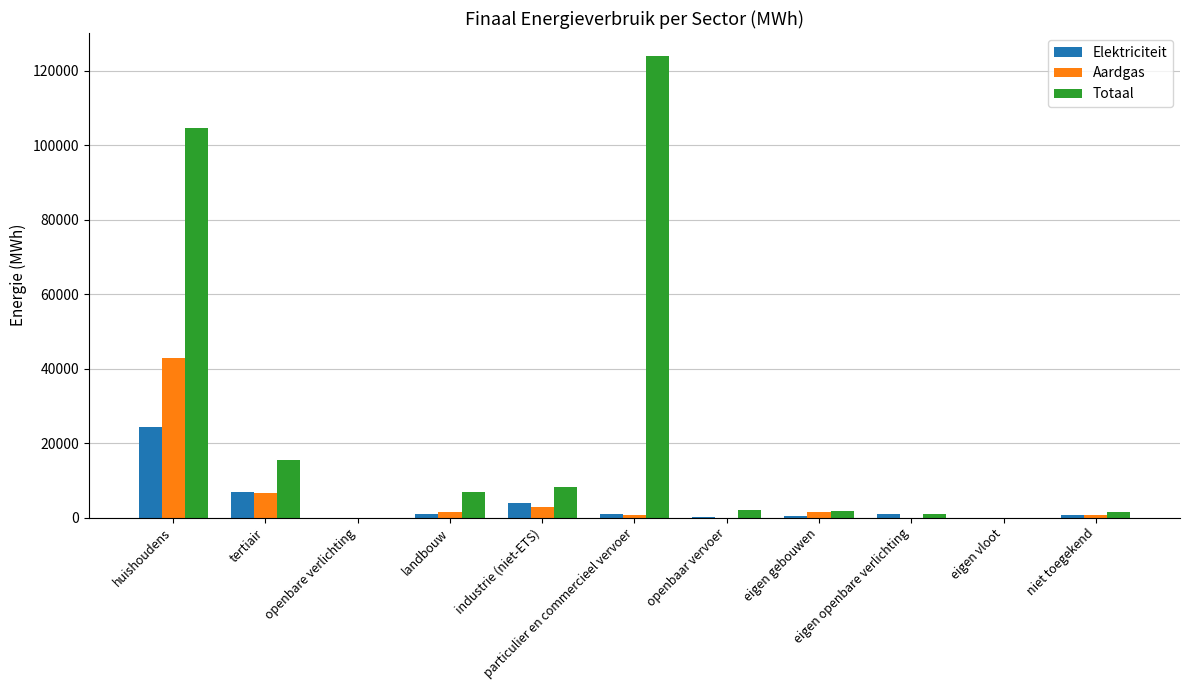

What is the average value of the Totaal series?

24094.7